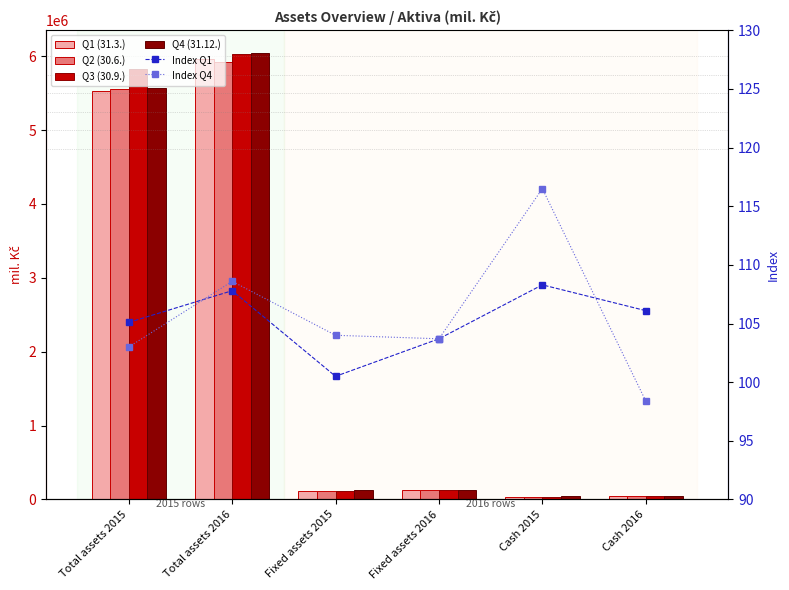

How many values in the Index Q1 series exceed 106?

3